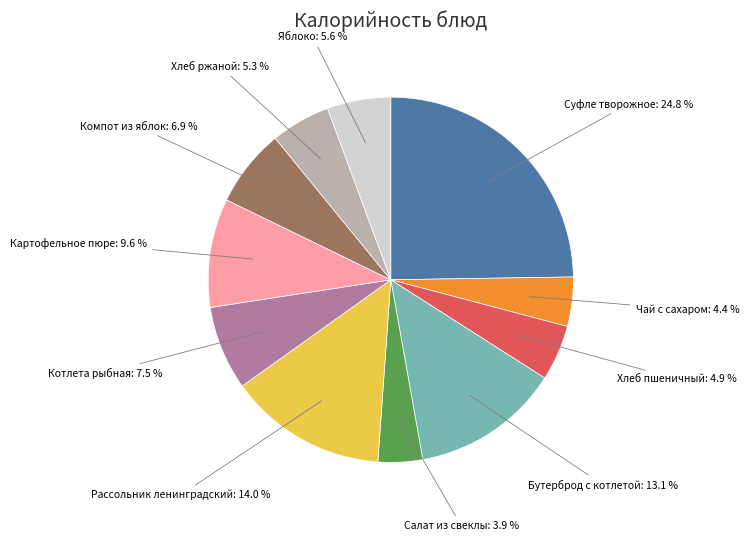

Is there a majority slice in this chart?

No